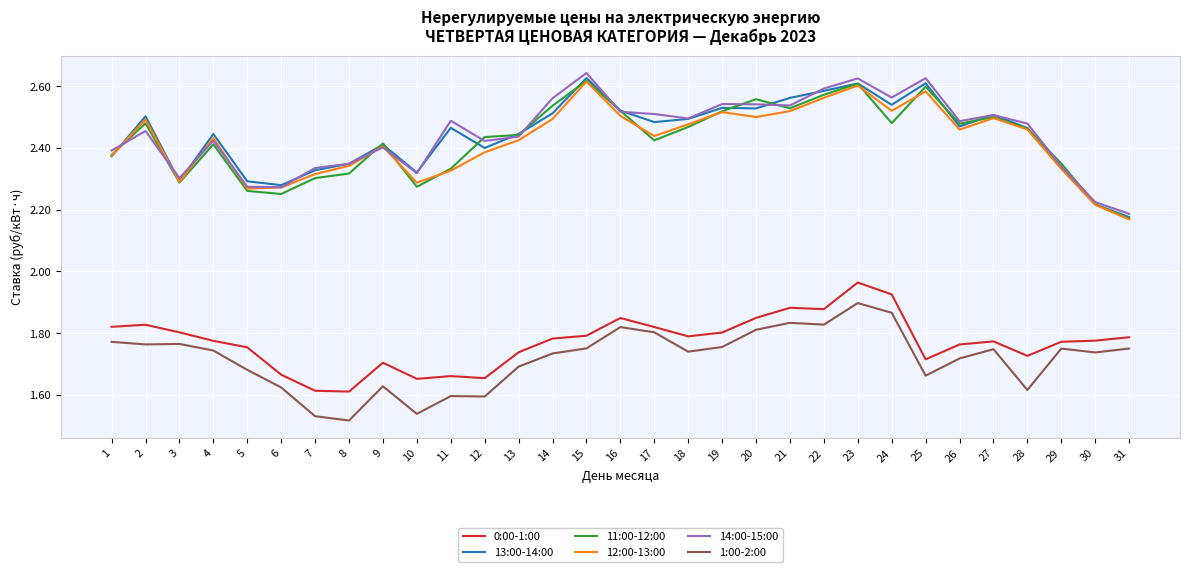

Between which two adjacent categories do 14:00-15:00 and 11:00-12:00 first intersect?

1 and 2